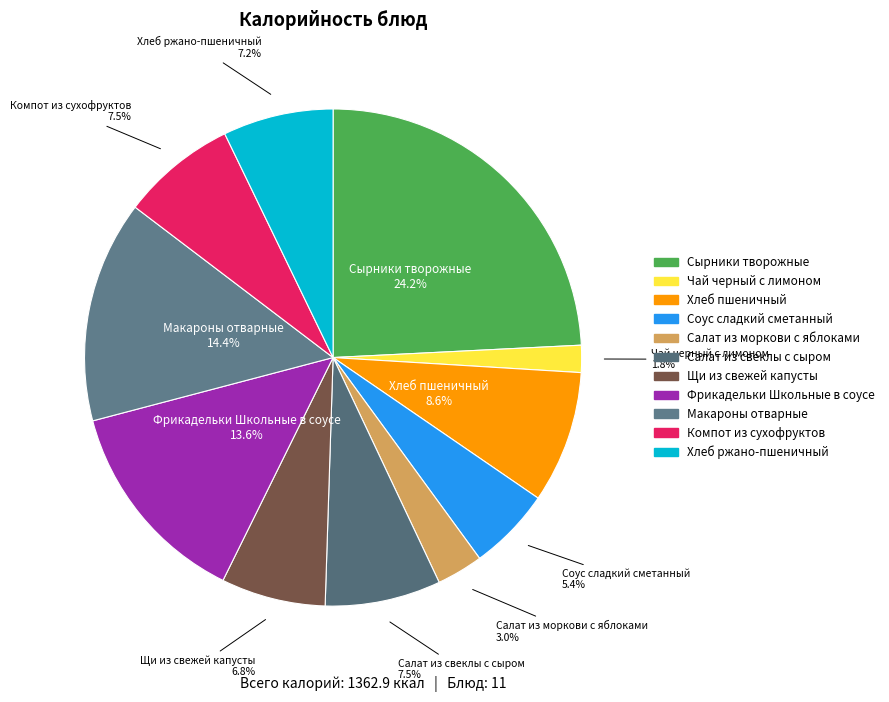

To the nearest percent, what portion does Макароны отварные represent?

14%